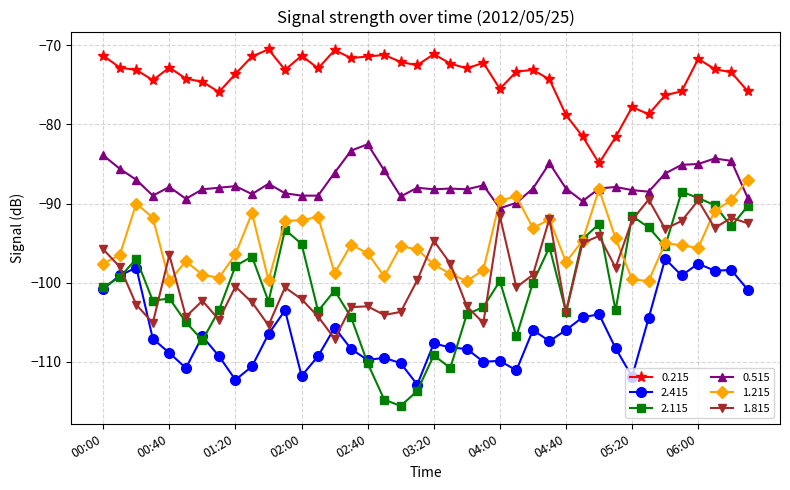

What is the minimum value shown in the chart?

-115.6